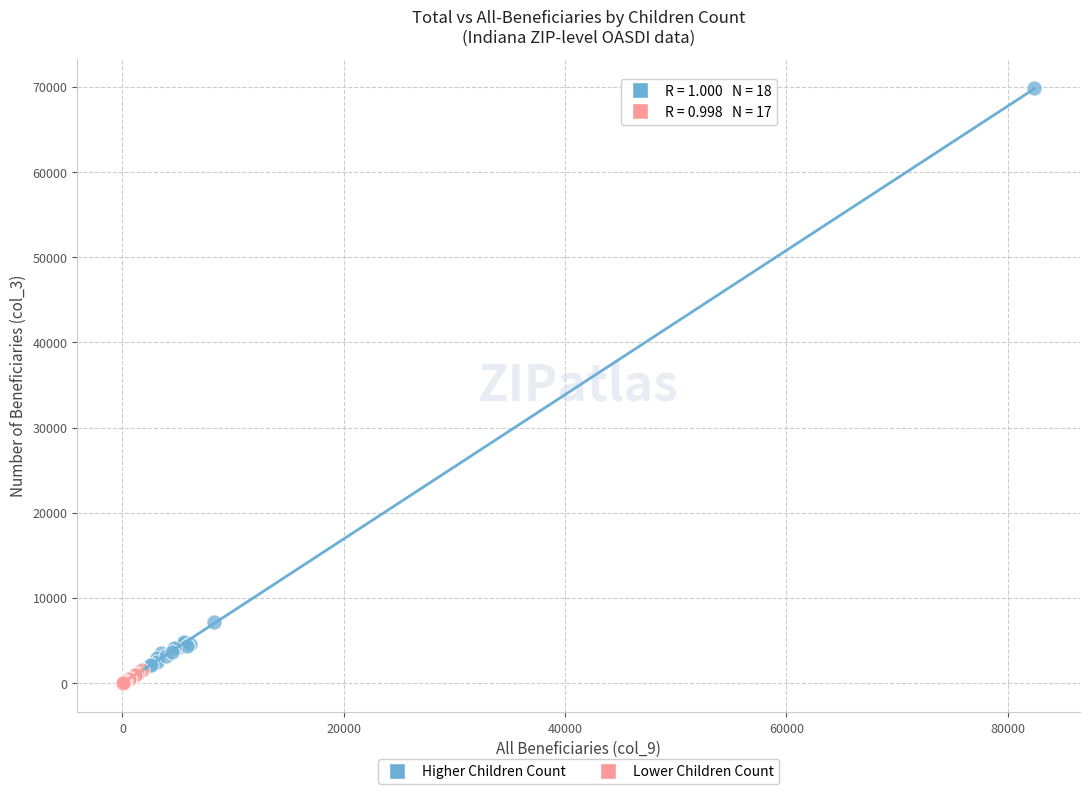

Which series contains the lowest Y value?

Lower Children Count